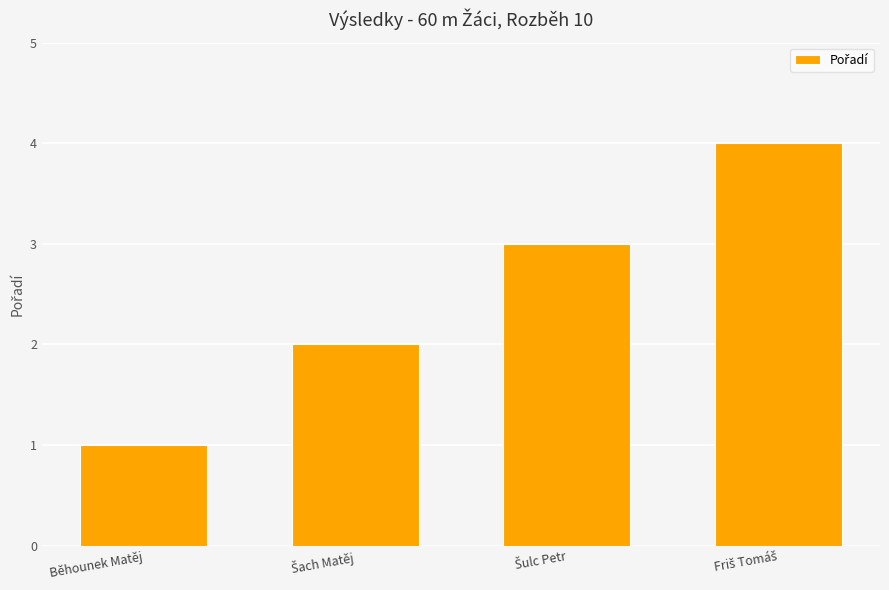

True or false: the data shows 1 at Běhounek Matěj.

True